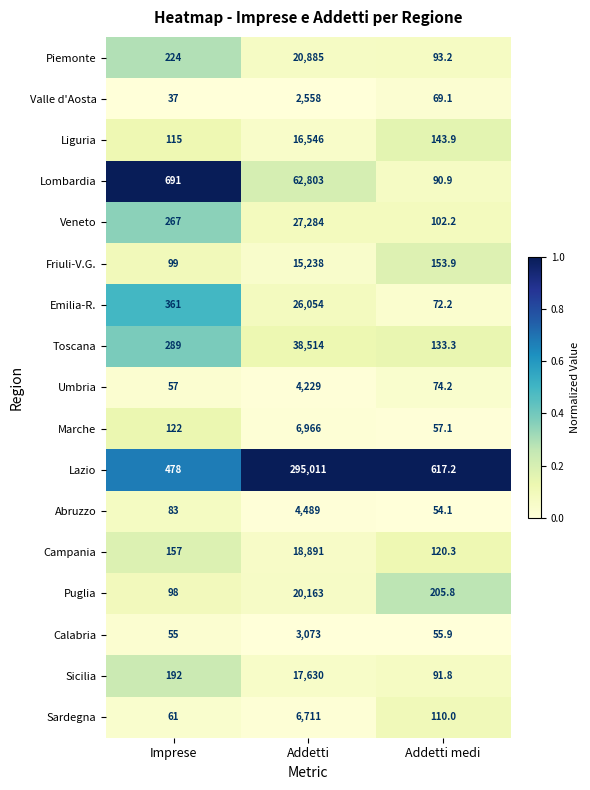

Which series changed the most between Imprese and Addetti medi?

Lombardia